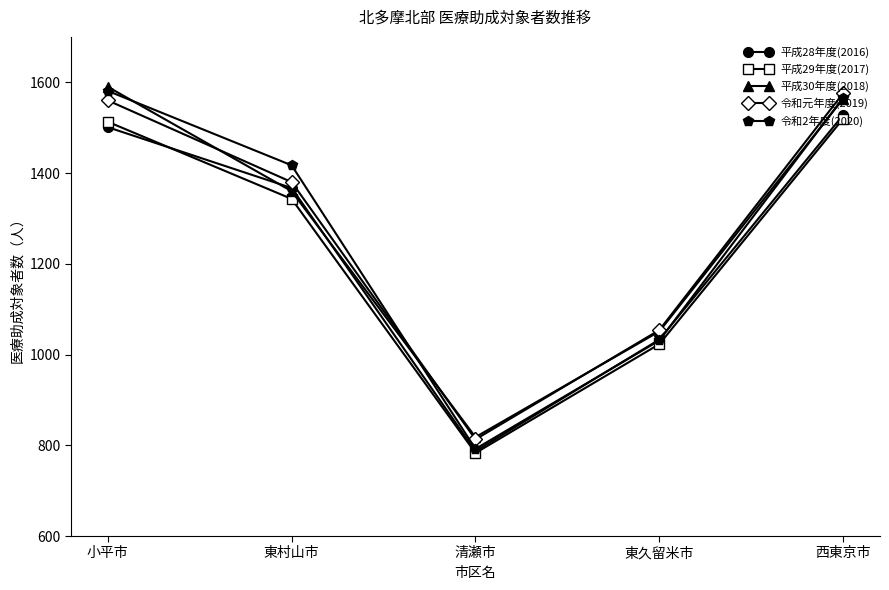

What is the difference between the second highest and minimum values in the 平成28年度(2016) series?

714